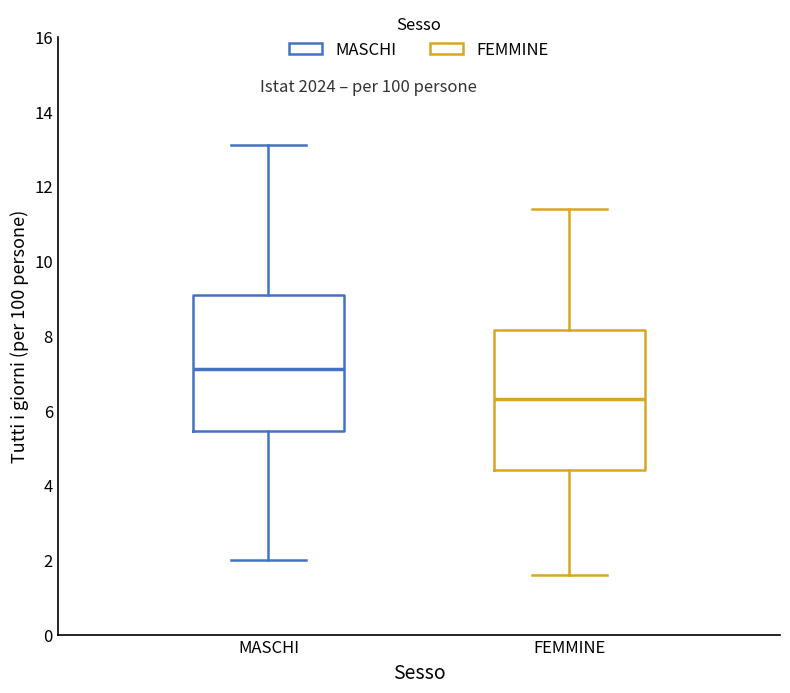

Reading left to right, read every box against the y-axis: the position of its median line, the range the box covers, and the ends of its whiskers. The values are not printed on the chart, so give them approximately, as read against the axis.

MASCHI: median 7.2, box 5.4 to 9.2, whiskers 2.0 to 13.2
FEMMINE: median 6.4, box 4.4 to 8.2, whiskers 1.6 to 11.4